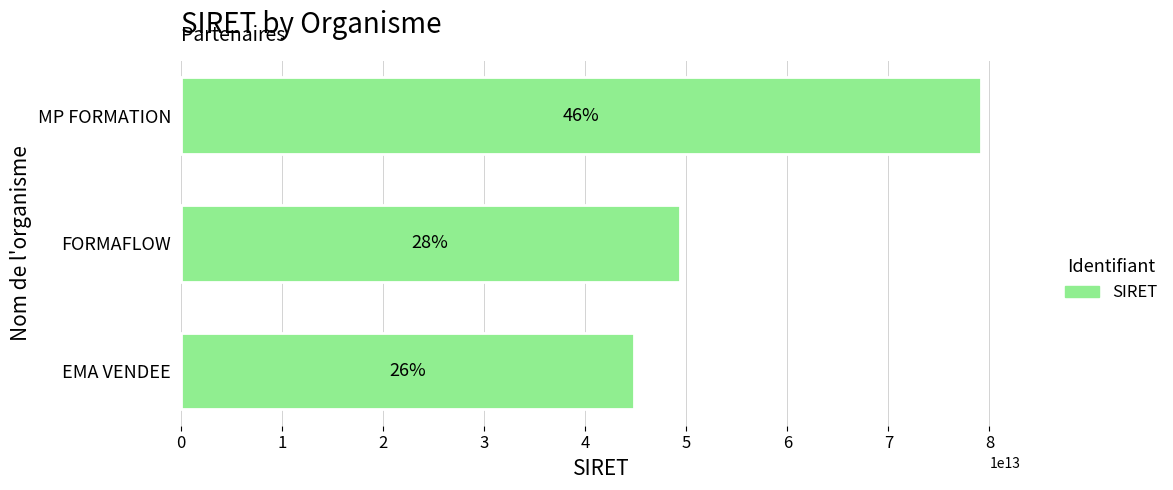

At which label is the value closest to 61982516050038?

FORMAFLOW